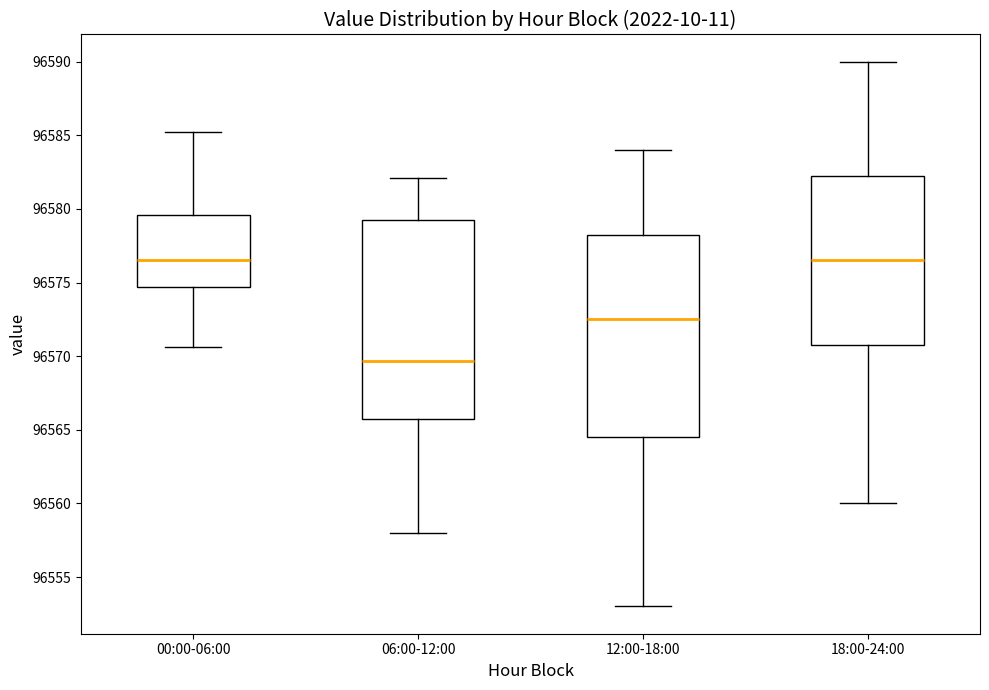

Which box's median line is the lowest?

06:00-12:00